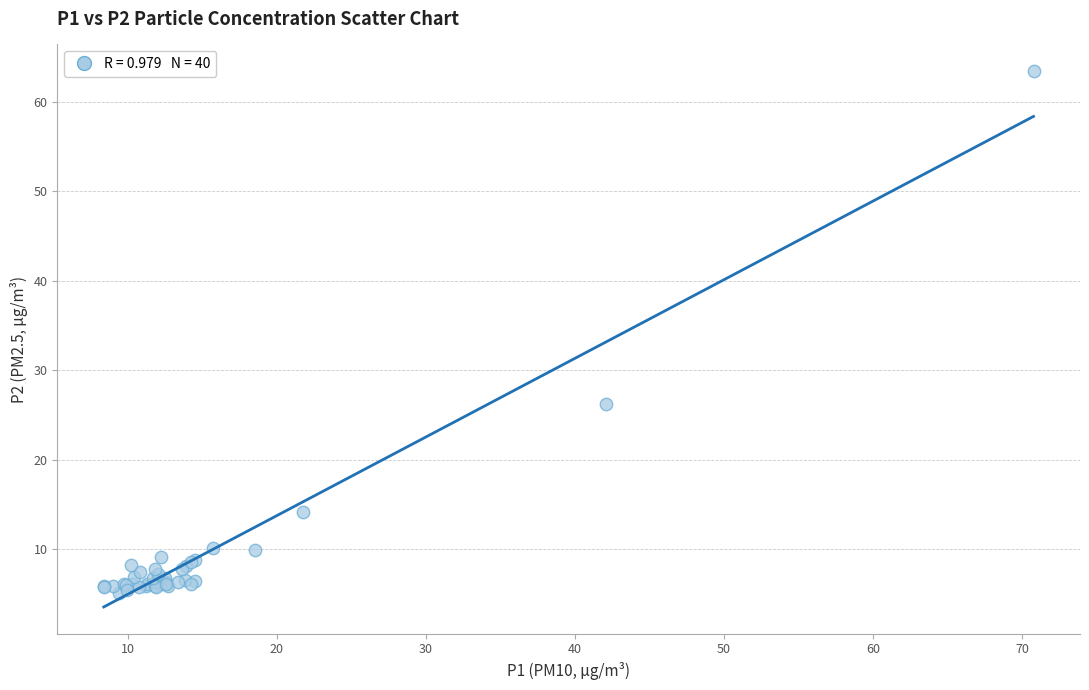

What Y value in the scatter plot is closest to 34?

26.2